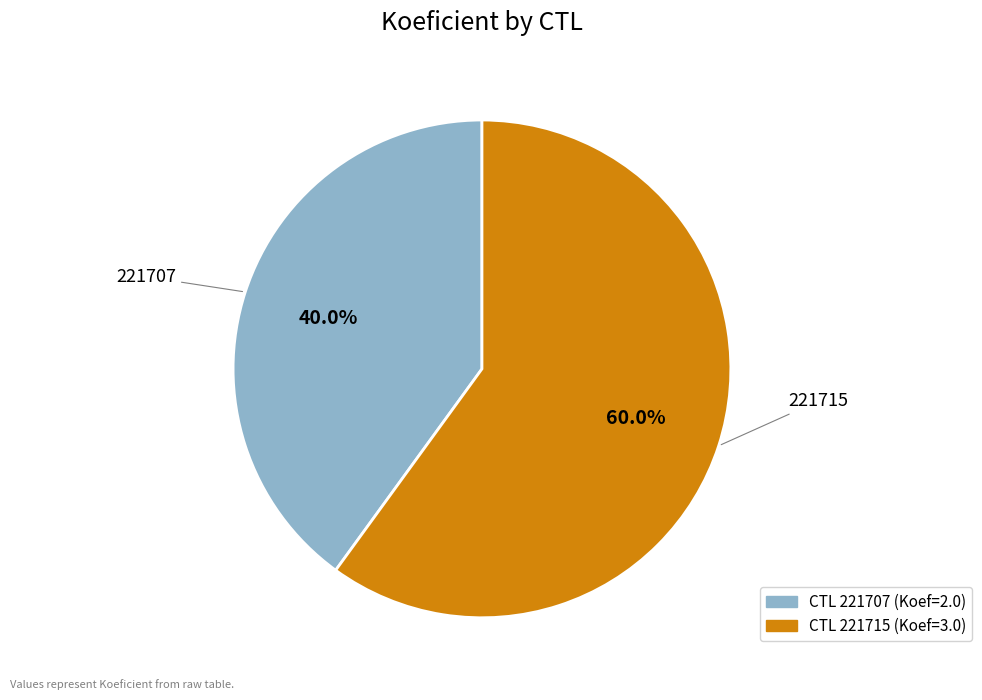

Is there a majority slice in this chart?

Yes